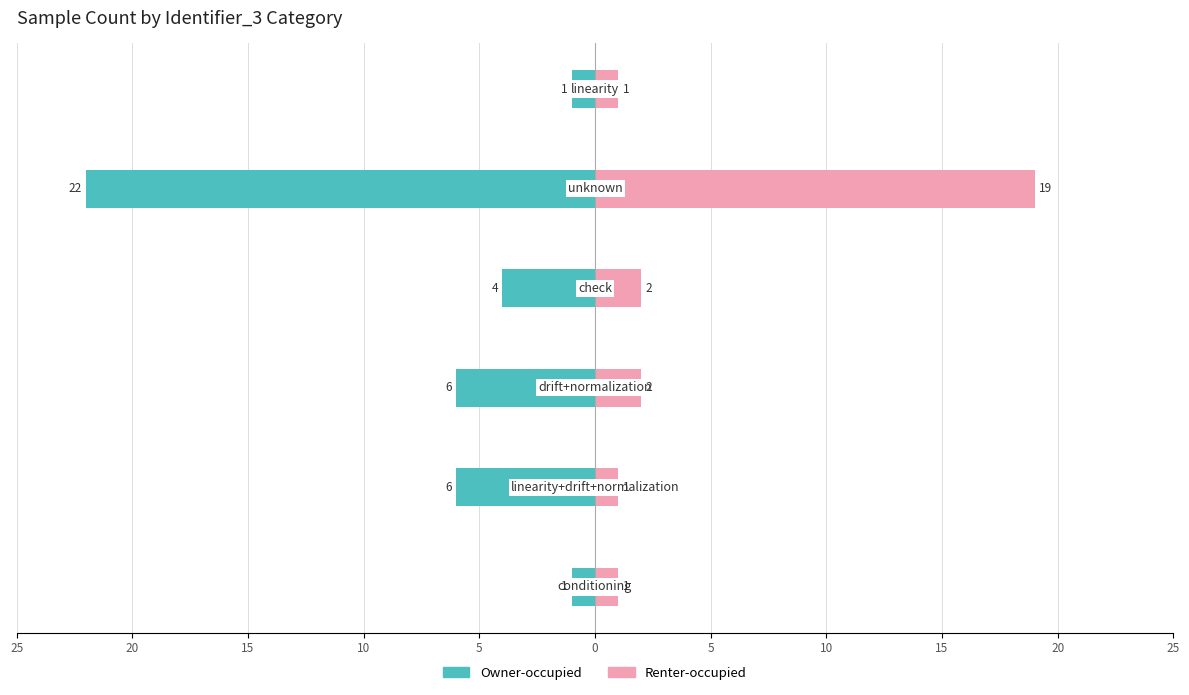

At how many categories does at least one series exceed -14?

6